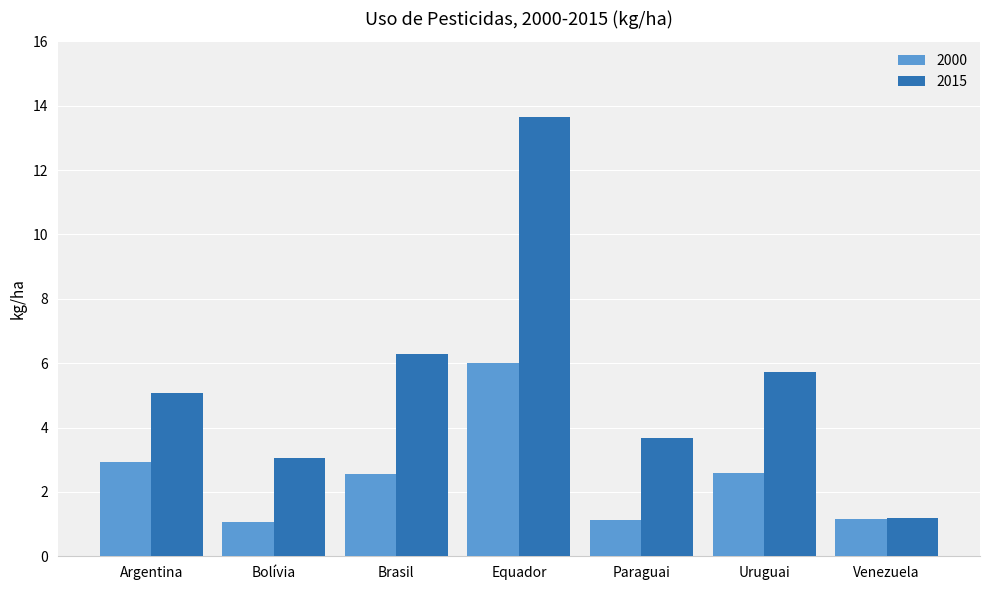

How many bars are there in total?

14